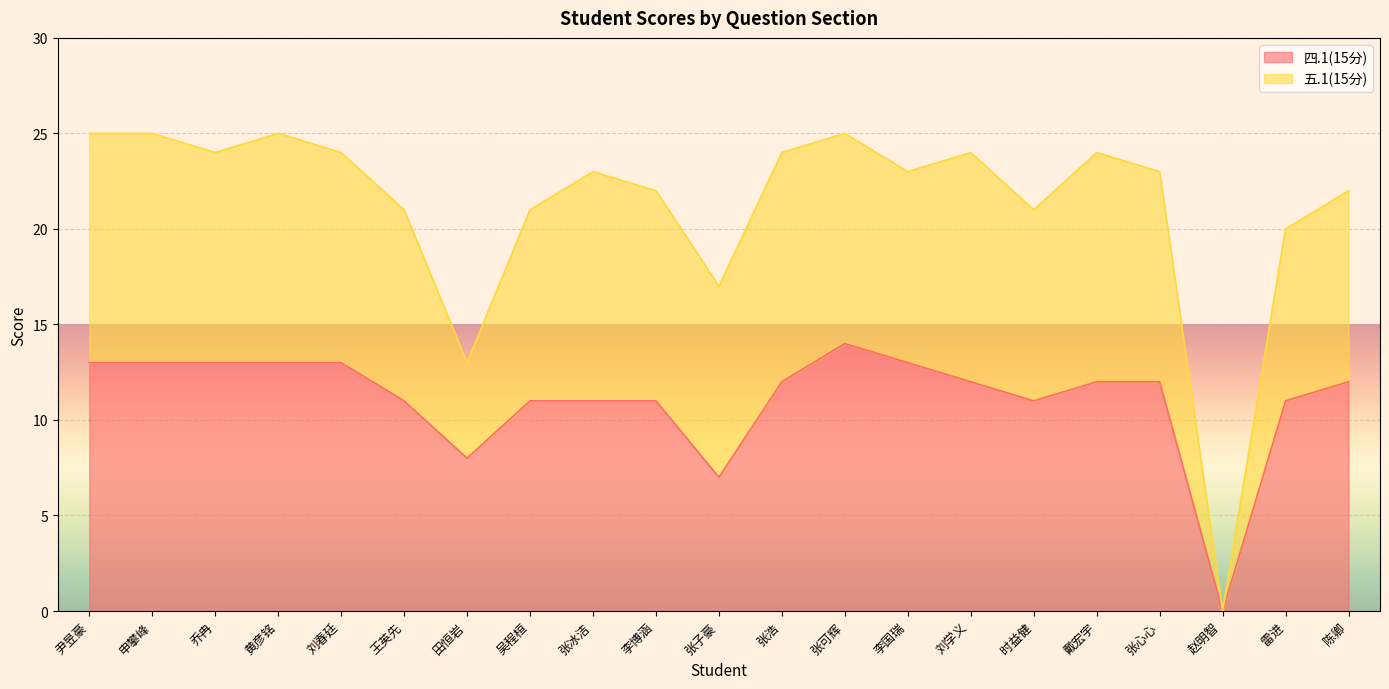

At which label is the value closest to 7?

张子豪